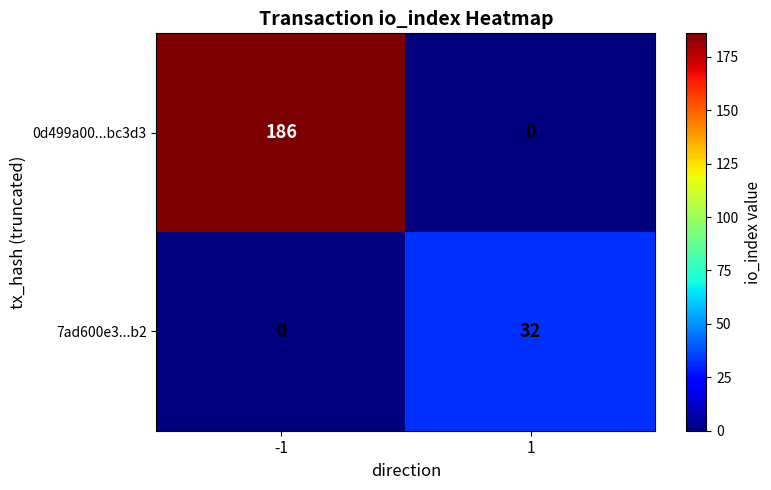

What is the total value across all series at 1?

32